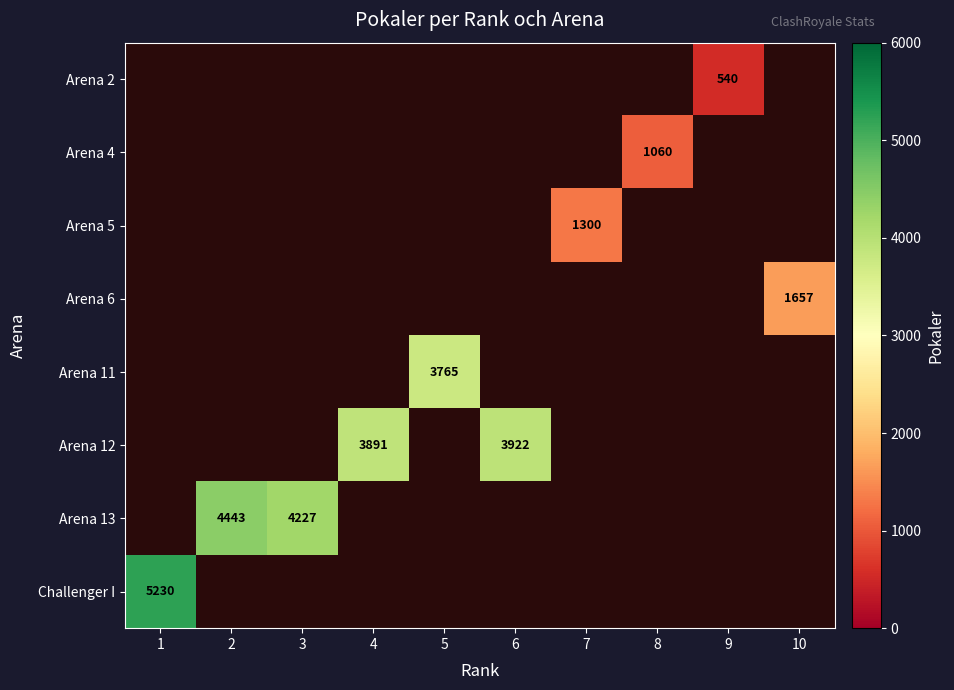

True or false: Arena 2 has a value of 540 at 9.

True